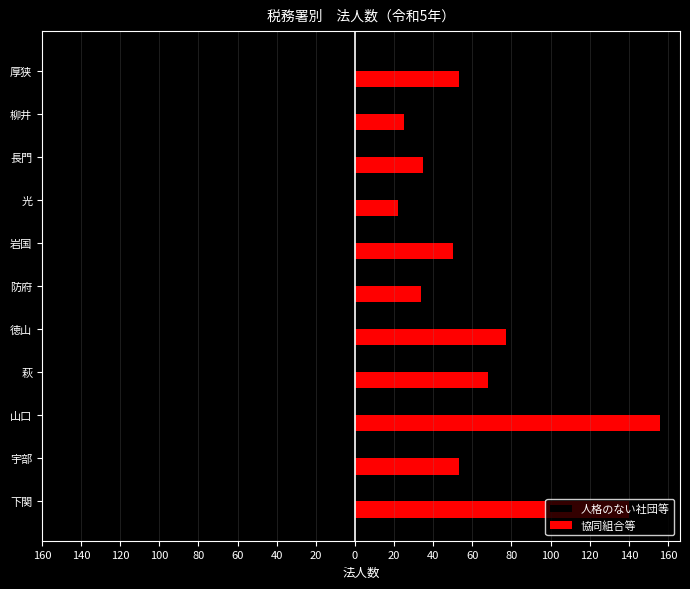

Which series has the largest total across all categories?

協同組合等